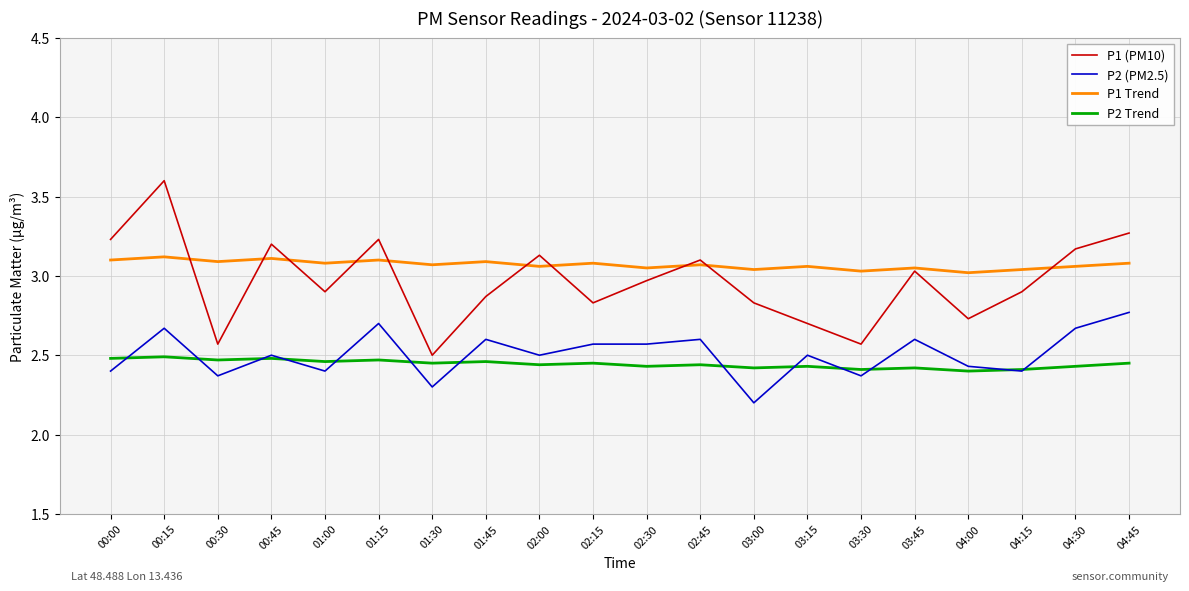

What is the sum of all P2 (PM2.5) values?

50.1